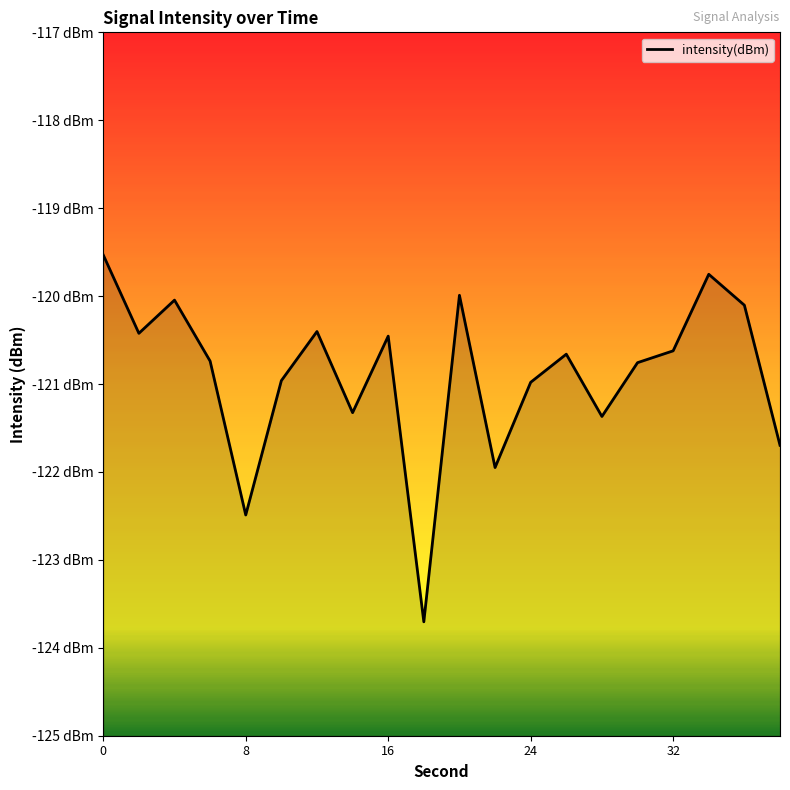

True or false: there are more than 0 points higher than both neighbors.

True